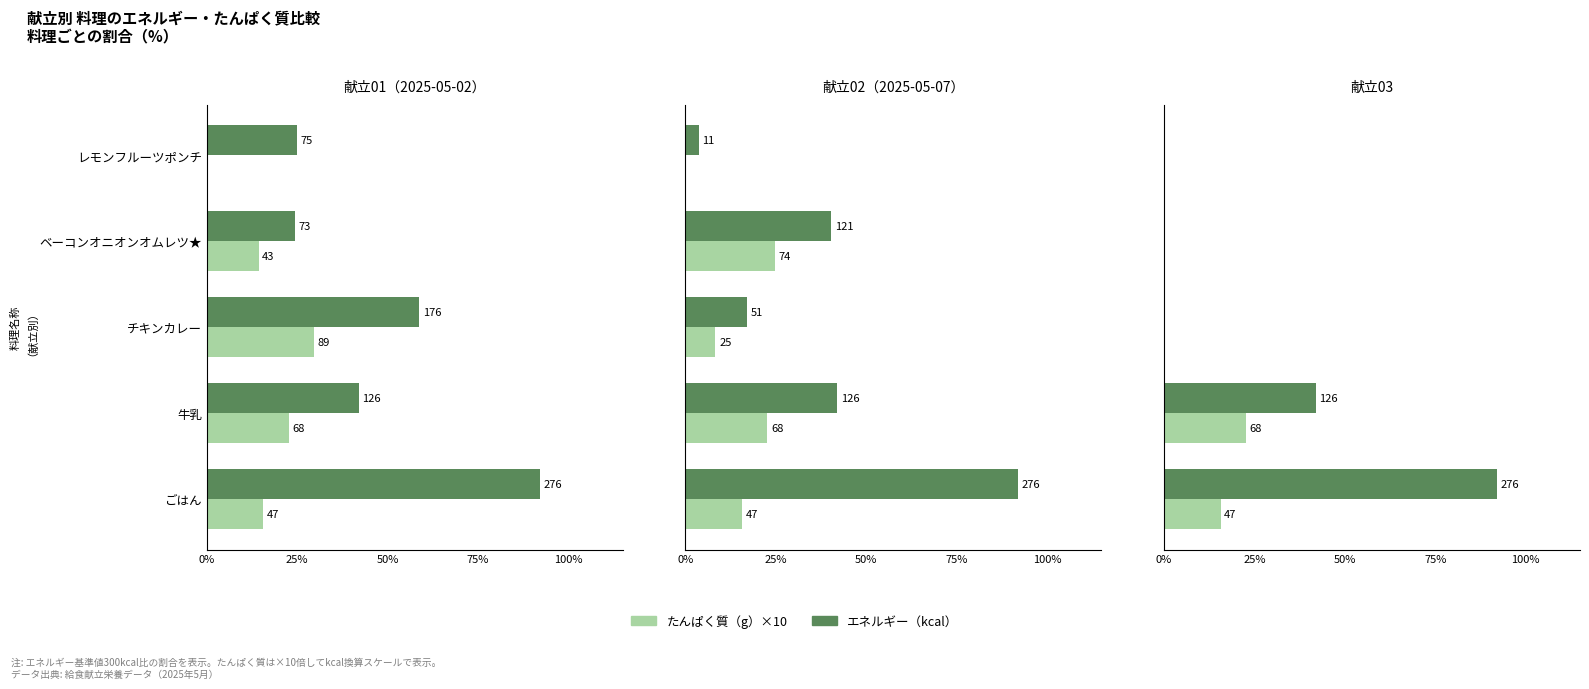

List the series in order of their overall mean, highest first.

エネルギー（kcal）, たんぱく質（g）×10